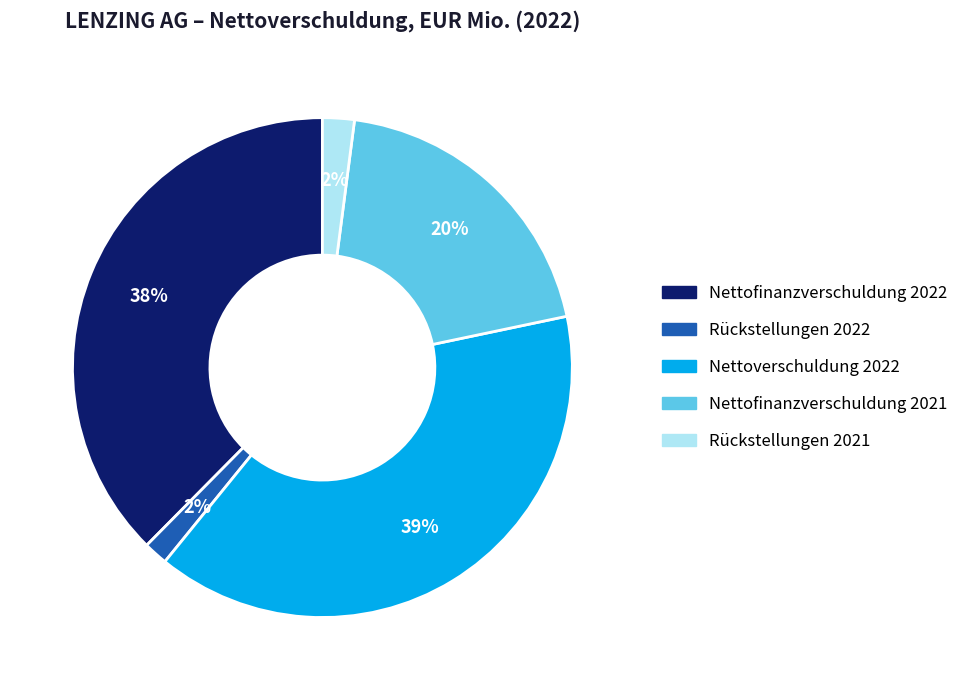

Do Rückstellungen 2022 and Nettoverschuldung 2022 together represent more than half of the pie?

No